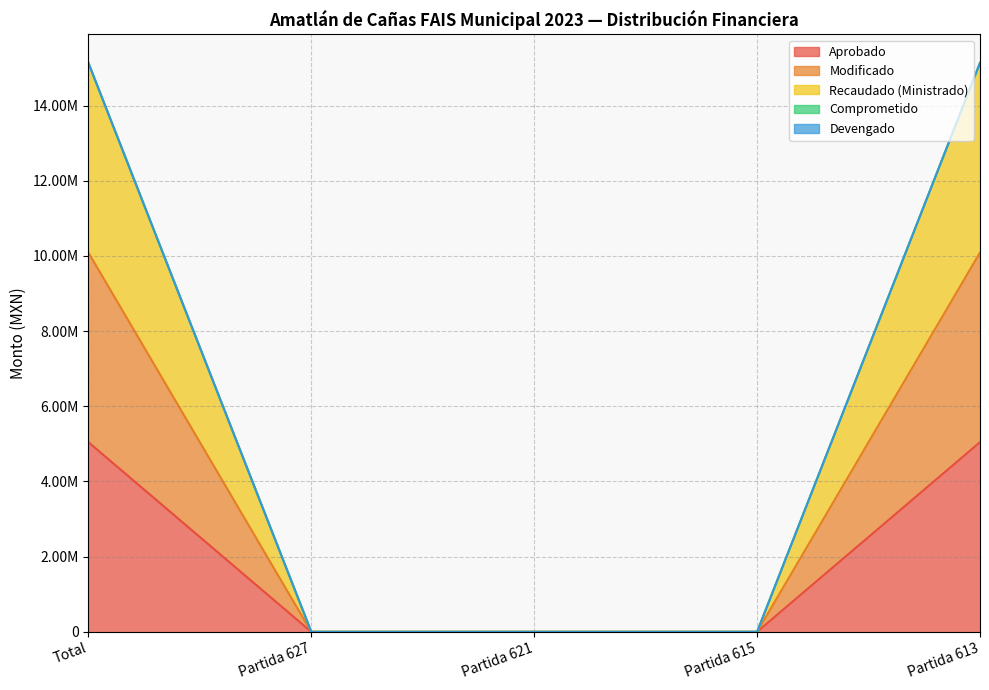

Is the value of Aprobado at Total greater than the value of Modificado at Partida 621?

Yes